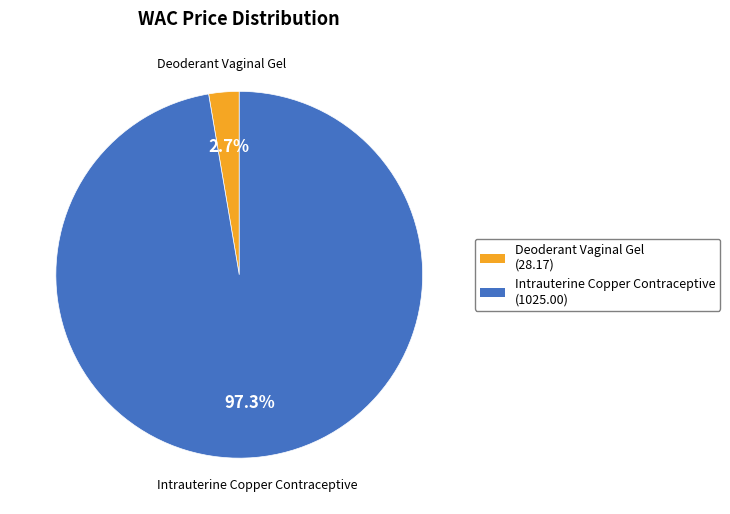

Does Deoderant Vaginal Gel represent more than half of the total?

No